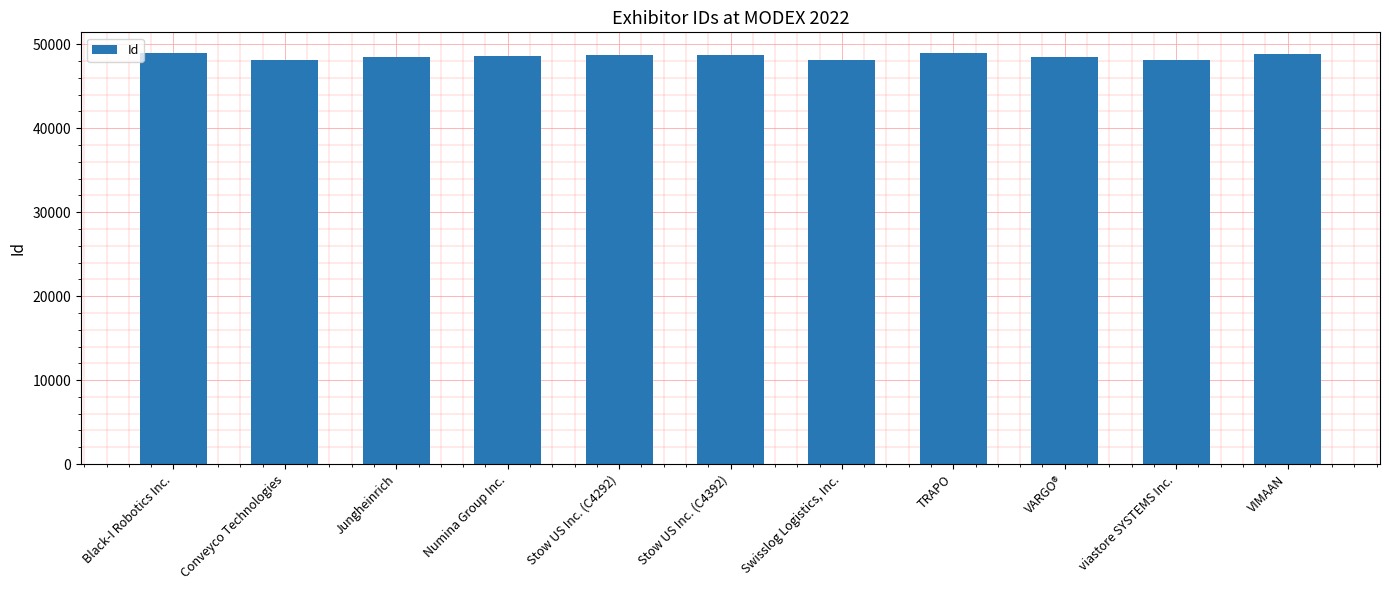

What is the greatest value displayed?

48978